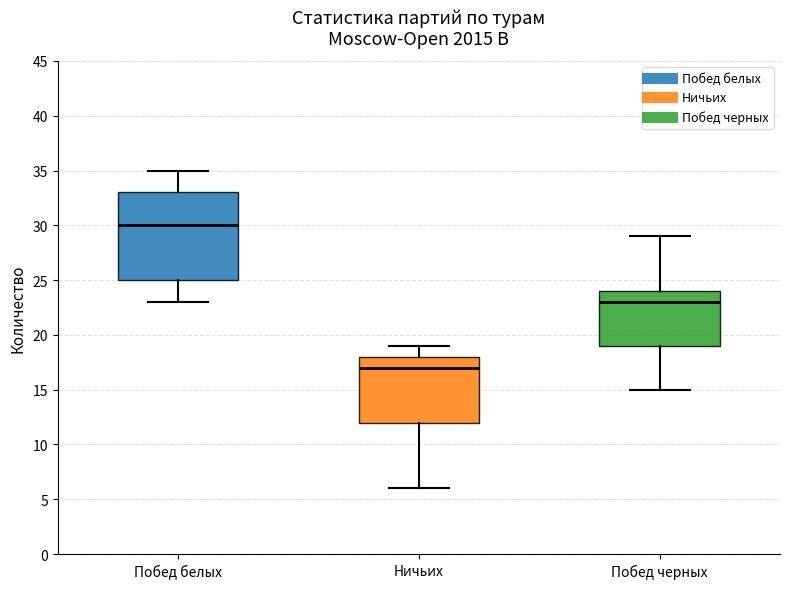

Comparing the boxes themselves (not the whiskers), which one is the tallest?

Побед белых